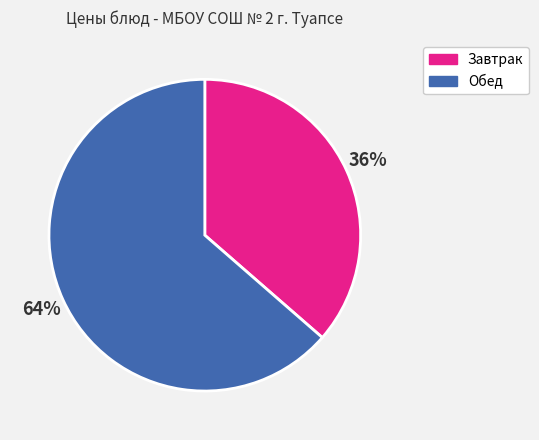

Between Обед and Завтрак, which is larger?

Обед